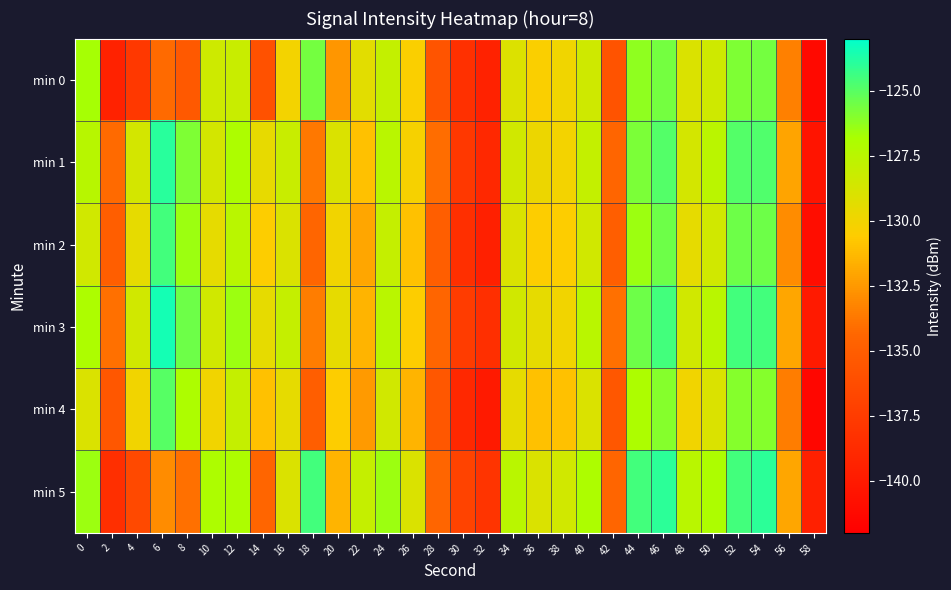

Reading right to left, what are all the values shown in this chart?

min 0: 58=-141.3	56=-133.4	54=-125.6	52=-125.9	50=-128.4	48=-129.0	46=-125.7	44=-126.2	42=-135.8	40=-128.5	38=-130.0	36=-130.4	34=-129.1	32=-139.5	30=-138.3	28=-135.7	26=-130.4	24=-127.9	22=-129.3	20=-132.6	18=-125.6	16=-130.1	14=-135.9	12=-128.2	10=-128.3	8=-135.3	6=-134.2	4=-137.7	2=-139.4	0=-126.7
min 1: 58=-140.5	56=-132.1	54=-124.8	52=-124.9	50=-127.6	48=-128.7	46=-124.9	44=-125.8	42=-134.5	40=-127.9	38=-130.1	36=-129.8	34=-128.5	32=-138.9	30=-137.8	28=-134.1	26=-130.2	24=-127.5	22=-131.0	20=-129.0	18=-133.7	16=-128.2	14=-129.6	12=-127.0	10=-128.7	8=-125.8	6=-123.9	4=-128.7	2=-134.2	0=-127.4
min 2: 58=-141.0	56=-133.0	54=-125.5	52=-125.5	50=-128.5	48=-129.5	46=-125.5	44=-126.5	42=-135.0	40=-128.5	38=-130.5	36=-130.5	34=-129.0	32=-139.5	30=-138.5	28=-135.0	26=-131.0	24=-128.0	22=-132.0	20=-130.0	18=-134.5	16=-129.0	14=-130.5	12=-127.5	10=-129.5	8=-126.5	6=-124.5	4=-129.5	2=-135.0	0=-128.5
min 3: 58=-140.0	56=-132.0	54=-124.5	52=-124.5	50=-127.5	48=-128.5	46=-124.5	44=-125.5	42=-134.0	40=-127.5	38=-130.0	36=-129.5	34=-128.5	32=-138.5	30=-137.5	28=-134.5	26=-130.5	24=-127.5	22=-131.5	20=-129.5	18=-133.5	16=-128.0	14=-129.5	12=-126.5	10=-128.5	8=-125.5	6=-123.5	4=-128.5	2=-134.0	0=-127.0
min 4: 58=-141.5	56=-133.5	54=-126.0	52=-126.0	50=-129.0	48=-130.0	46=-126.0	44=-127.0	42=-135.5	40=-129.0	38=-131.0	36=-131.0	34=-129.5	32=-140.0	30=-139.0	28=-135.5	26=-131.5	24=-128.5	22=-132.5	20=-130.5	18=-135.0	16=-129.5	14=-131.0	12=-128.0	10=-130.0	8=-127.0	6=-125.0	4=-130.0	2=-135.5	0=-129.0
min 5: 58=-139.5	56=-132.0	54=-124.0	52=-124.5	50=-127.0	48=-127.5	46=-124.0	44=-124.5	42=-134.5	40=-127.0	38=-128.5	36=-129.0	34=-127.5	32=-138.0	30=-137.0	28=-134.5	26=-129.0	24=-126.5	22=-128.0	20=-131.5	18=-124.5	16=-129.0	14=-134.5	12=-127.0	10=-127.0	8=-134.0	6=-133.0	4=-136.5	2=-138.5	0=-126.5